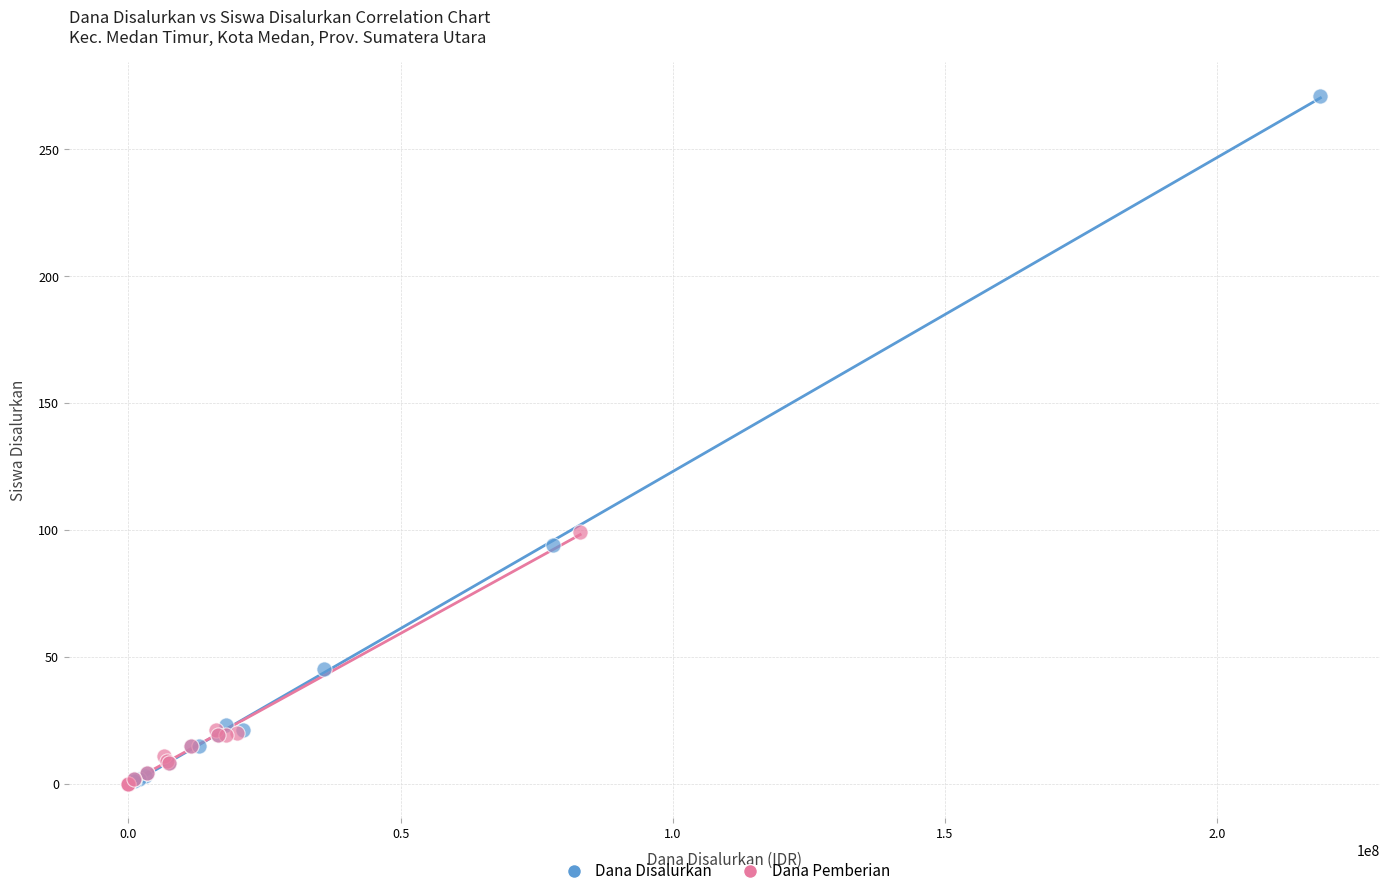

Which series has the largest Y range (max minus min)?

Dana Disalurkan